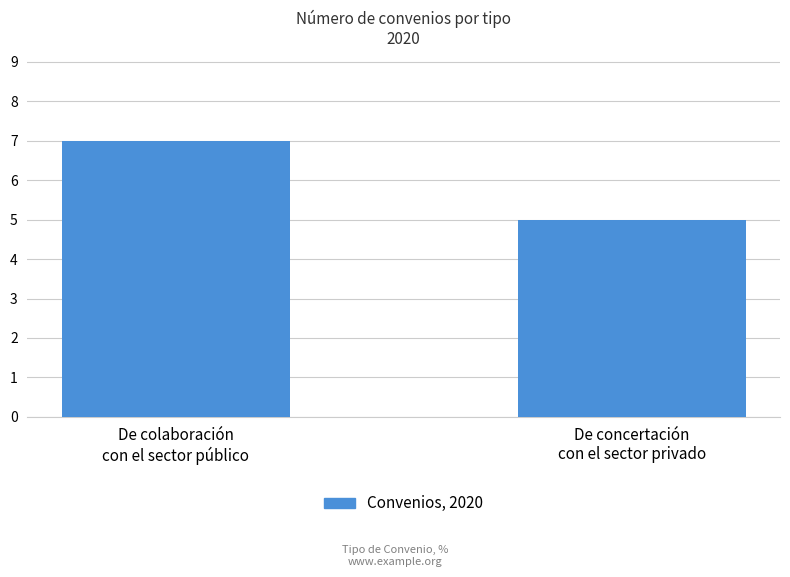

What is the label of the 1st bar from the right?

De concertación
con el sector privado